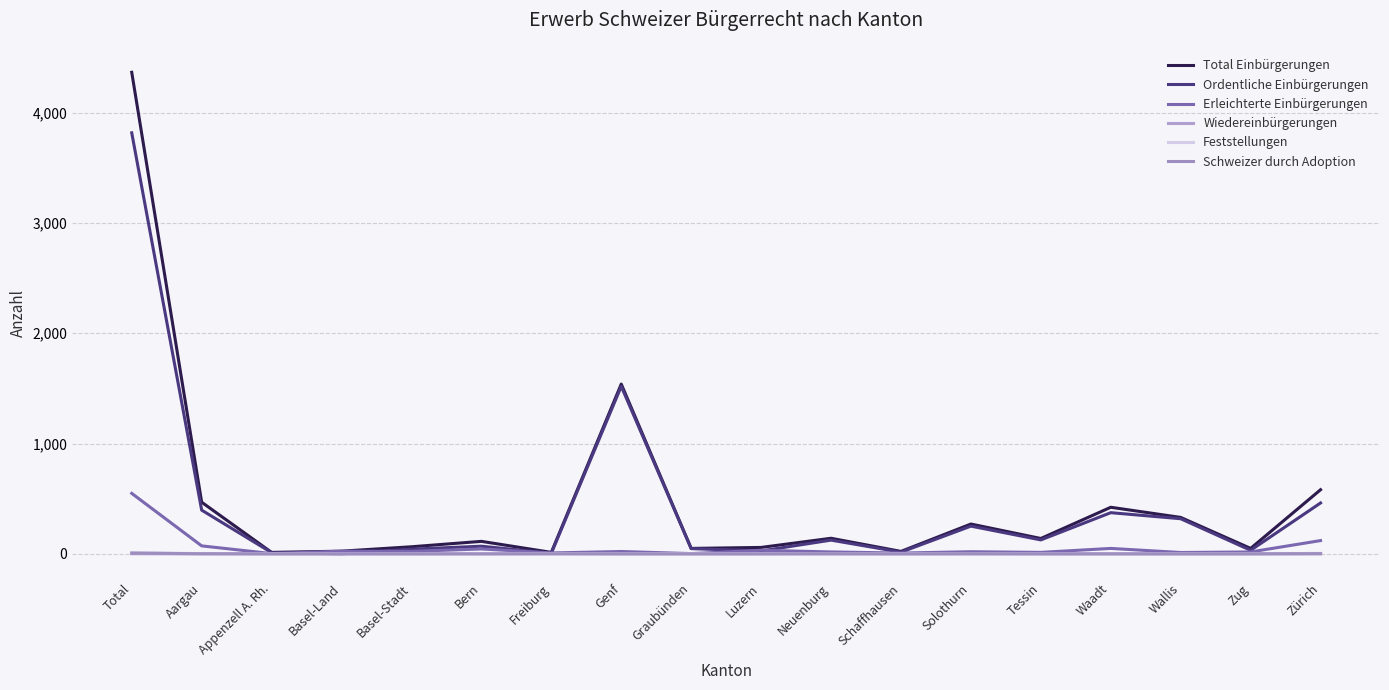

Which series has the largest range (max minus min)?

Total Einbürgerungen